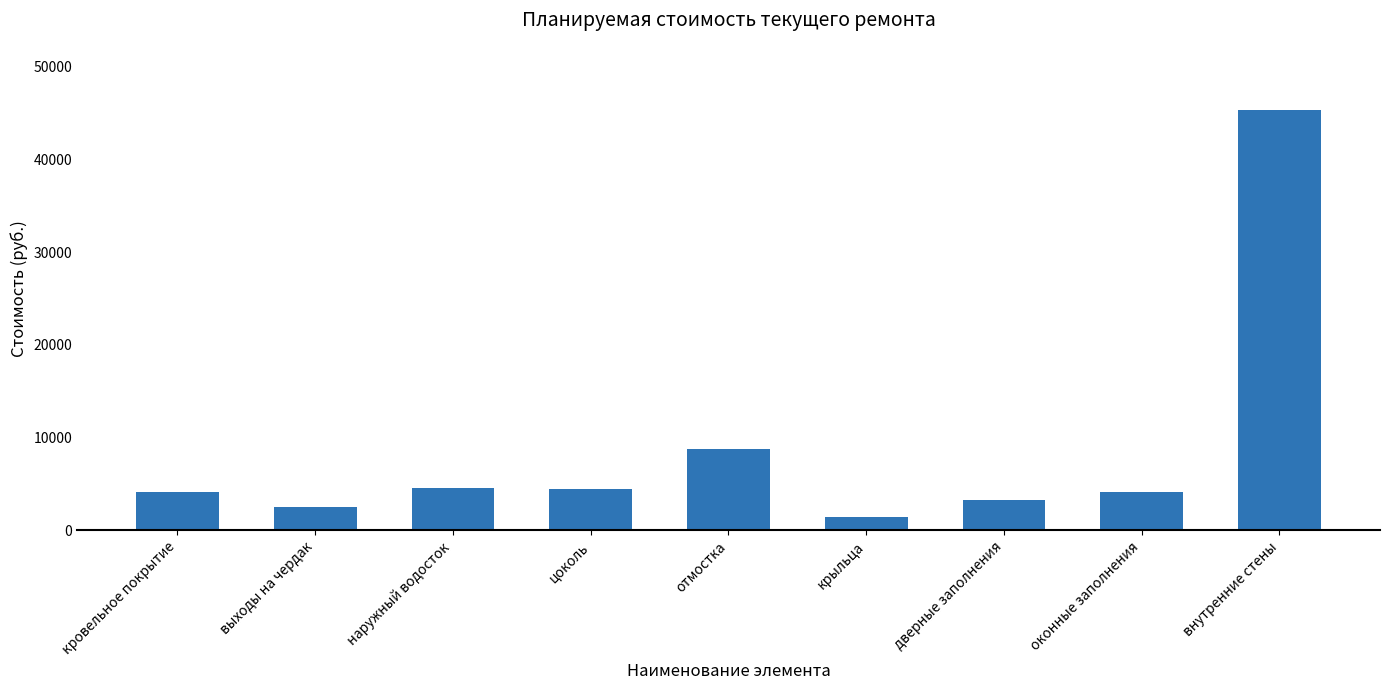

Does the chart contain stacked bars?

No